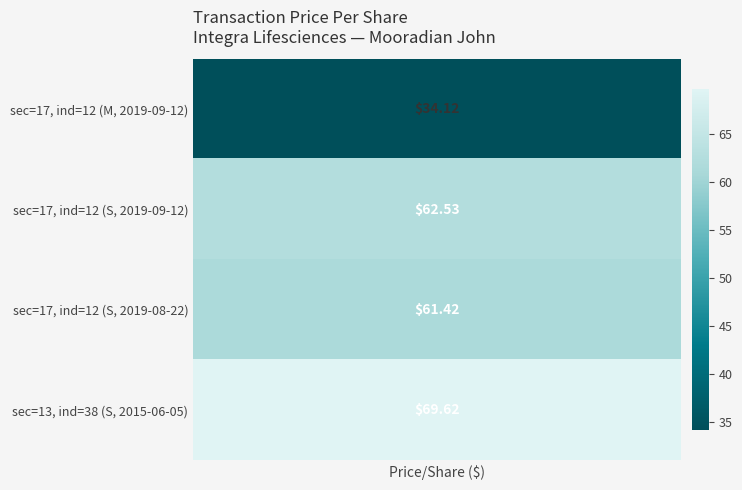

True or false: the data shows 69.6 at sec=13/ind=38.

True